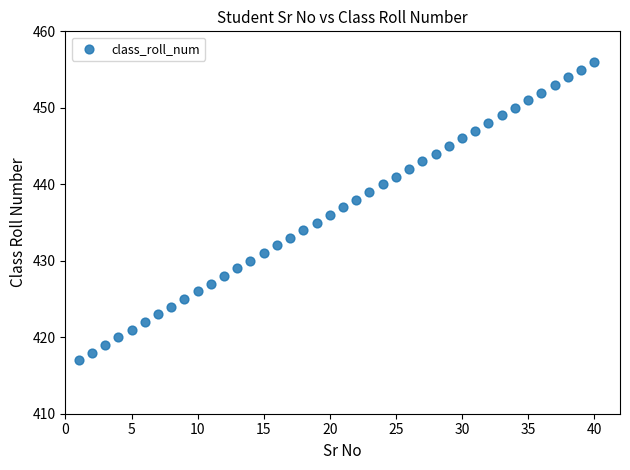

What is the range of X values (max minus min)?

39